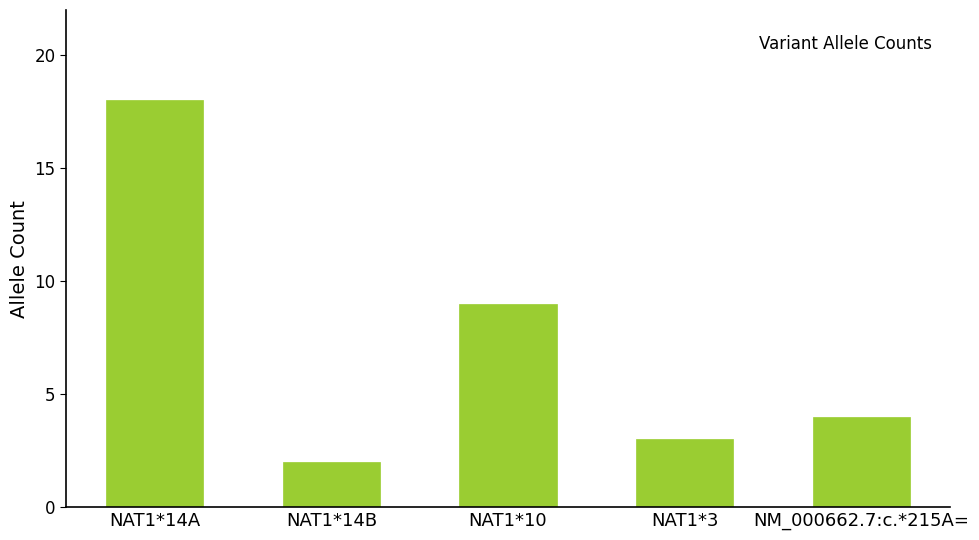

At which label is the value closest to 10?

NAT1*10